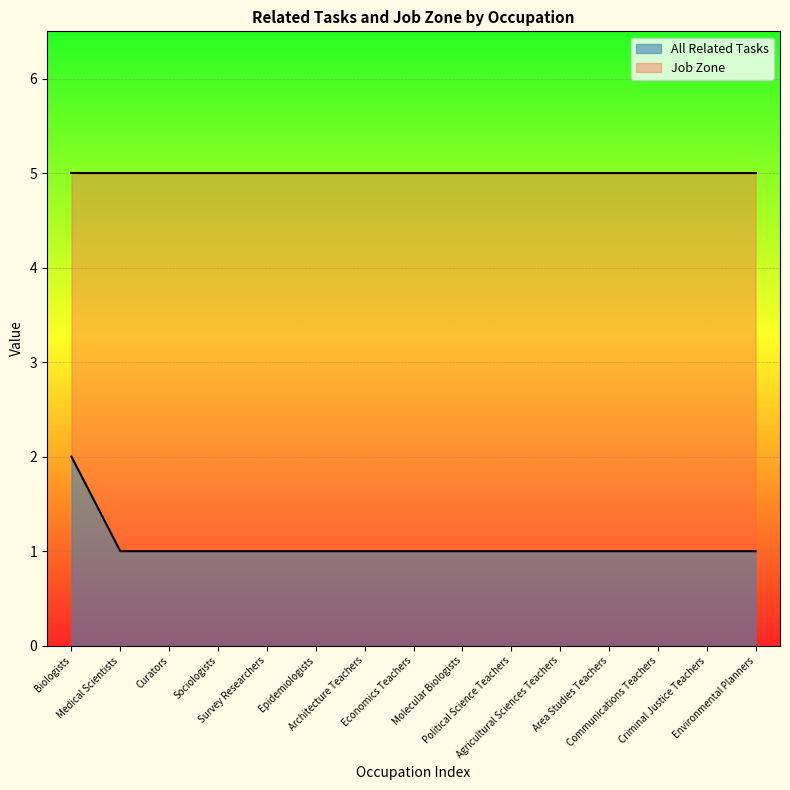

What position from the left is Architecture Teachers?

7